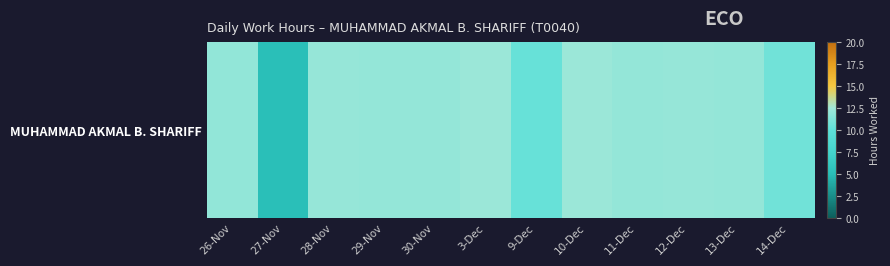

Where is the data nearest to the value 8?

9-Dec